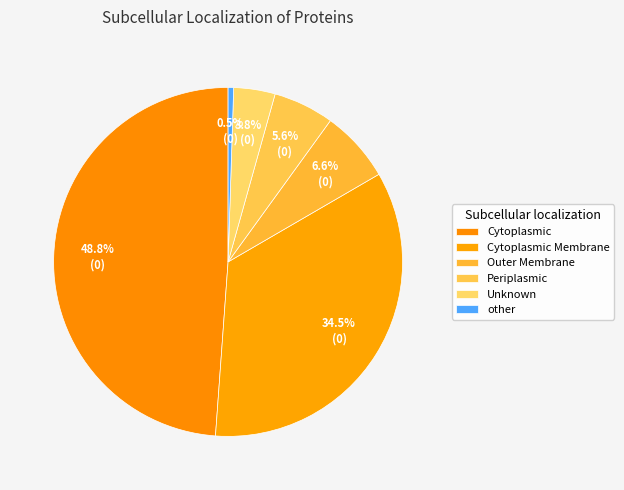

What is the smallest slice in the pie chart?

other